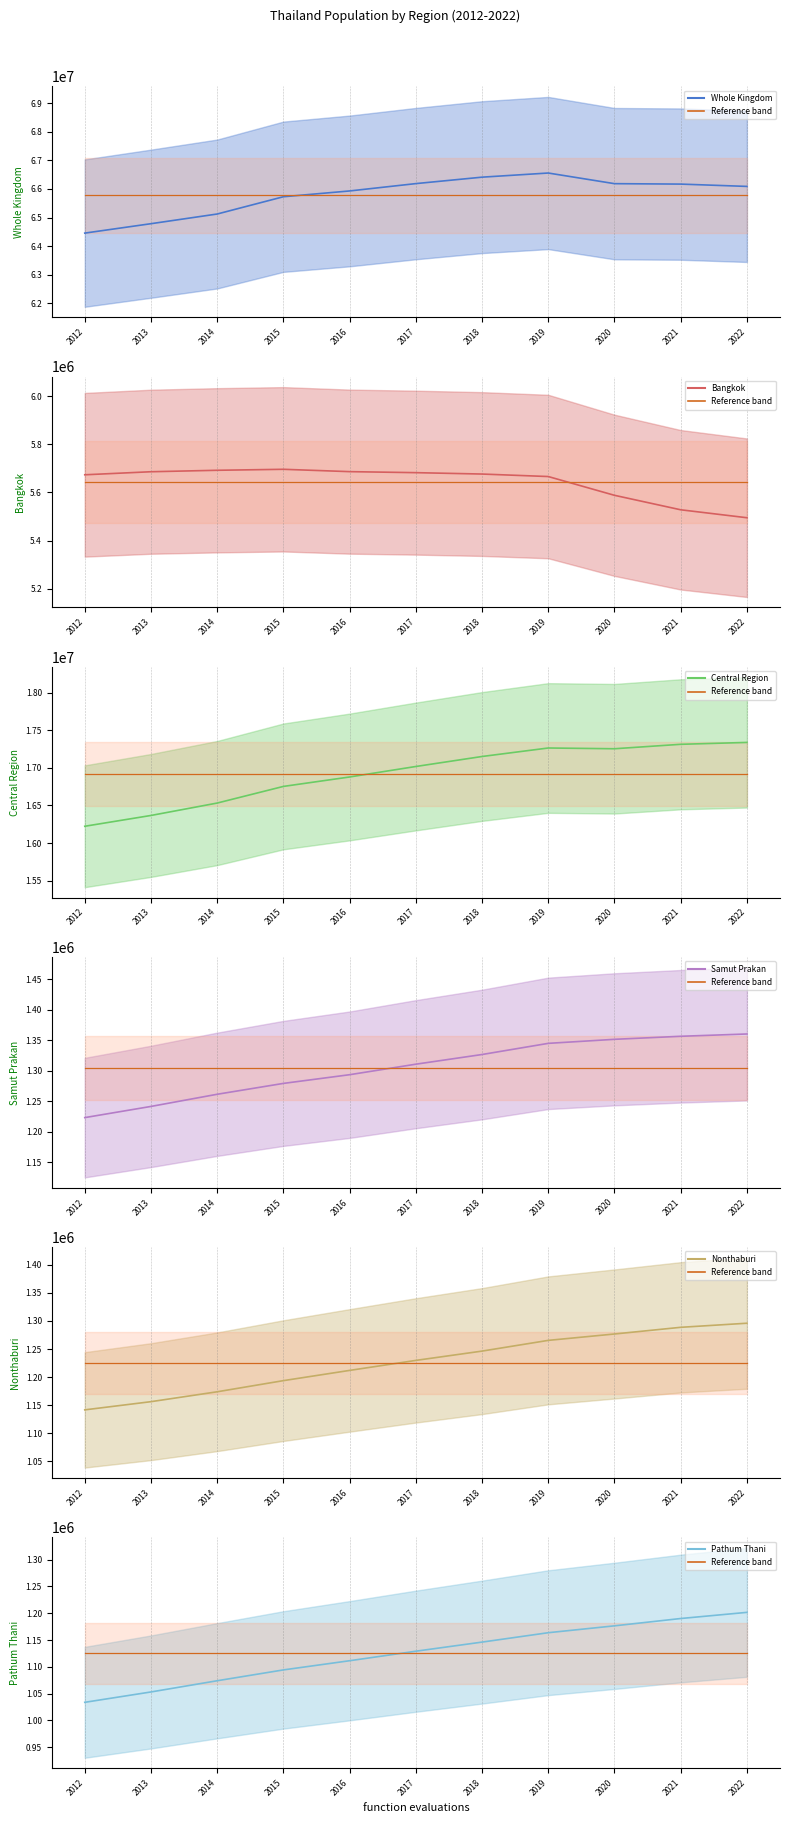

True or false: Pathum Thani has more than 2 interior local peaks.

False